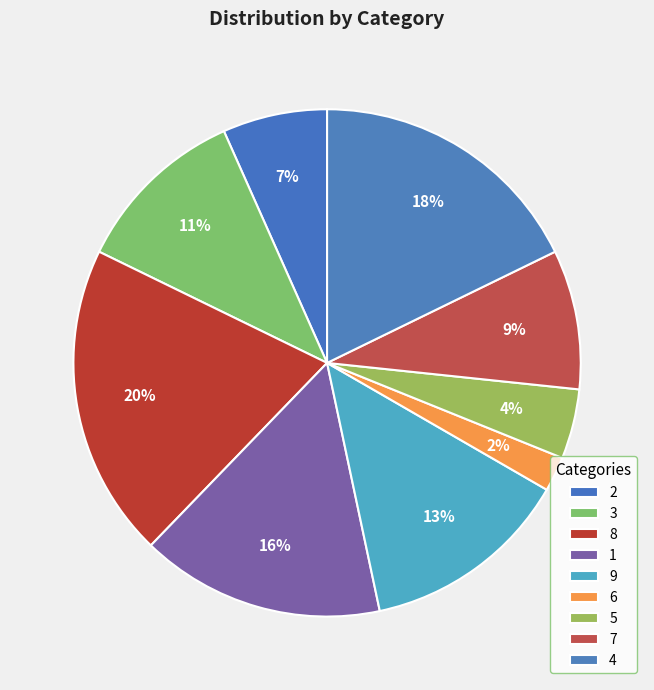

Count the number of slices in the pie.

9